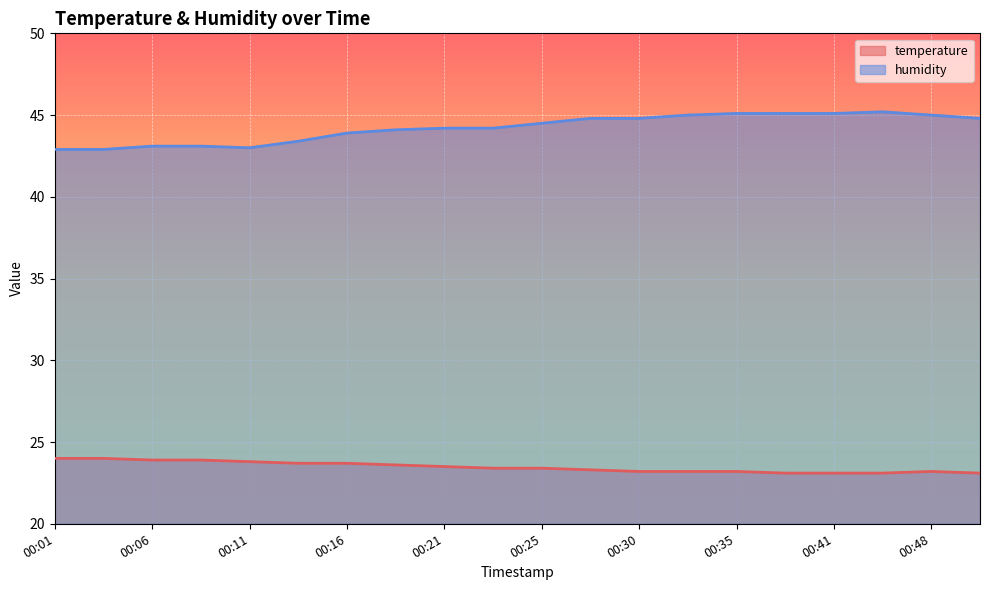

What are all the series names shown in the legend?

temperature, humidity